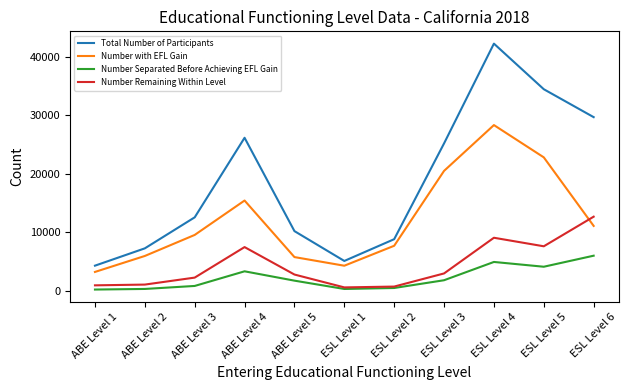

Between ABE Level 5 and ESL Level 6, which series saw the biggest shift?

Total Number of Participants